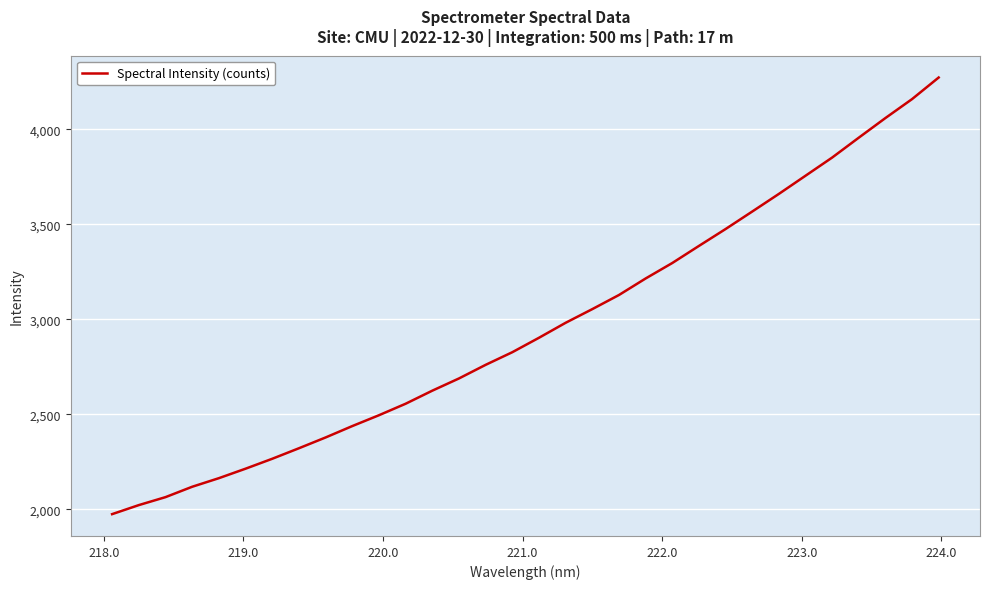

What is the minimum value shown in the chart?

1975.0